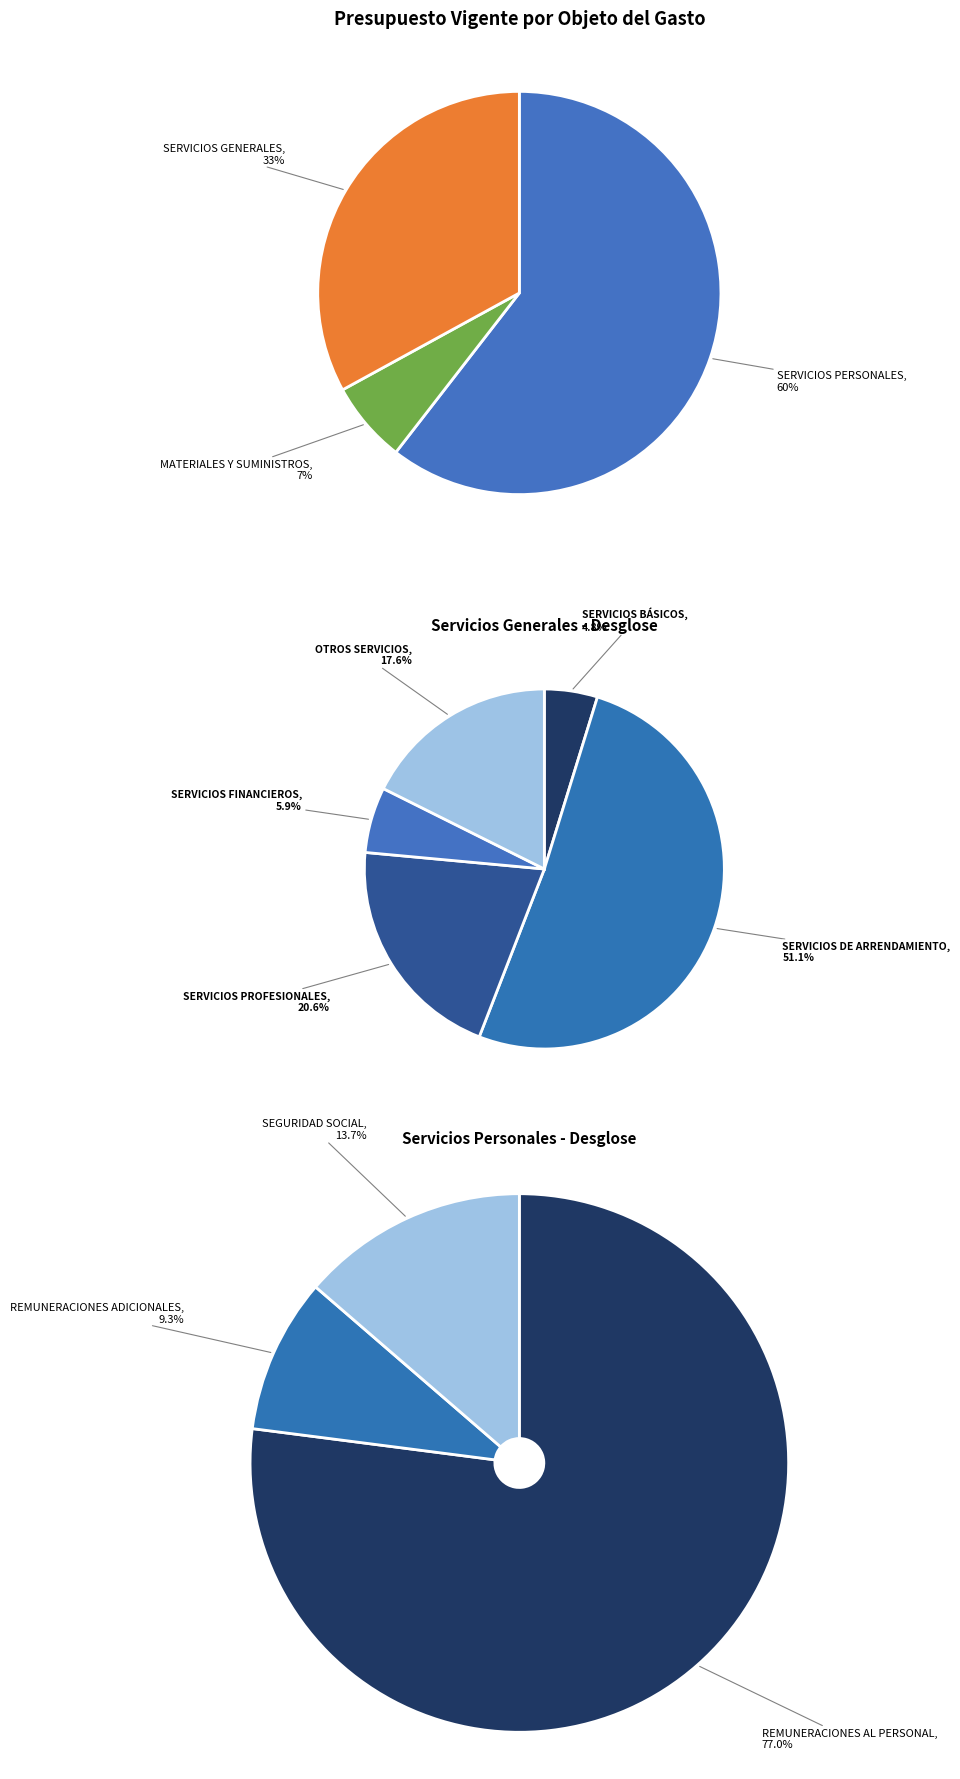

To the nearest percent, what percentage of the pie is MATERIALES Y SUMINISTROS?

7%